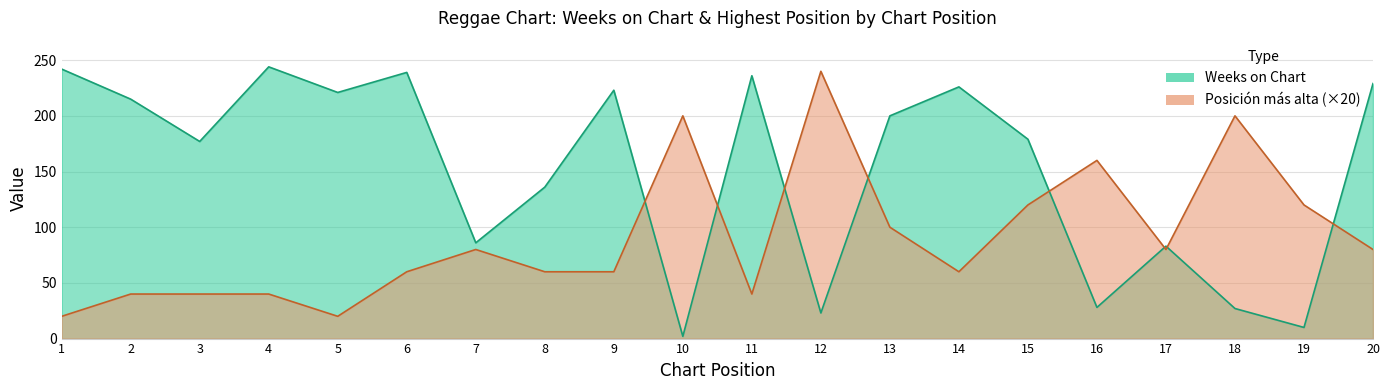

Is it true that Weeks on Chart equals 67 at 5?

False